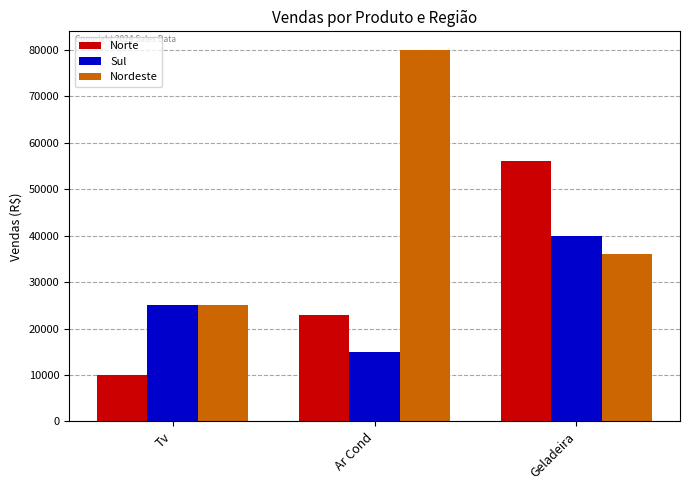

What is the sum of the Norte values at Tv and Ar Cond?

33000